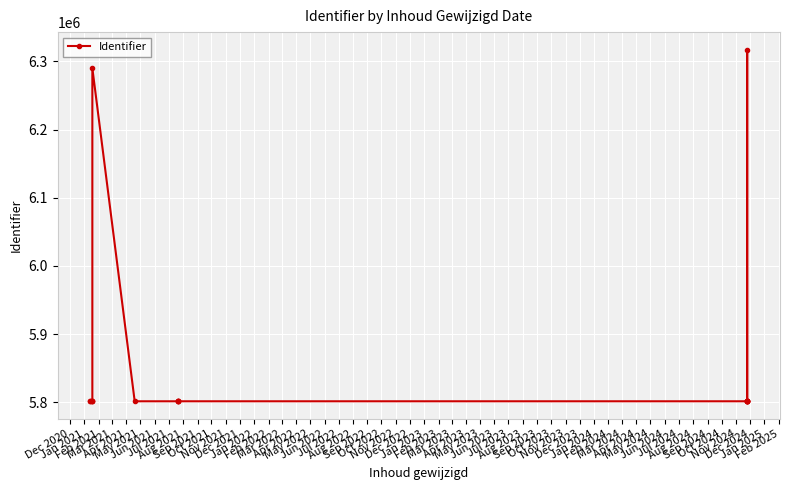

The chart shows a value of 9333744 at Jul 2021. True or false?

False